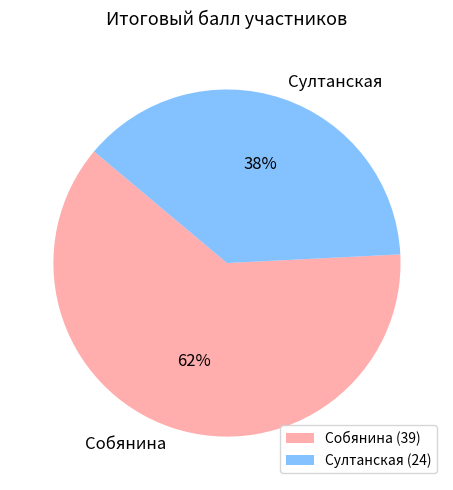

Does Султанская represent more than half of the total?

No